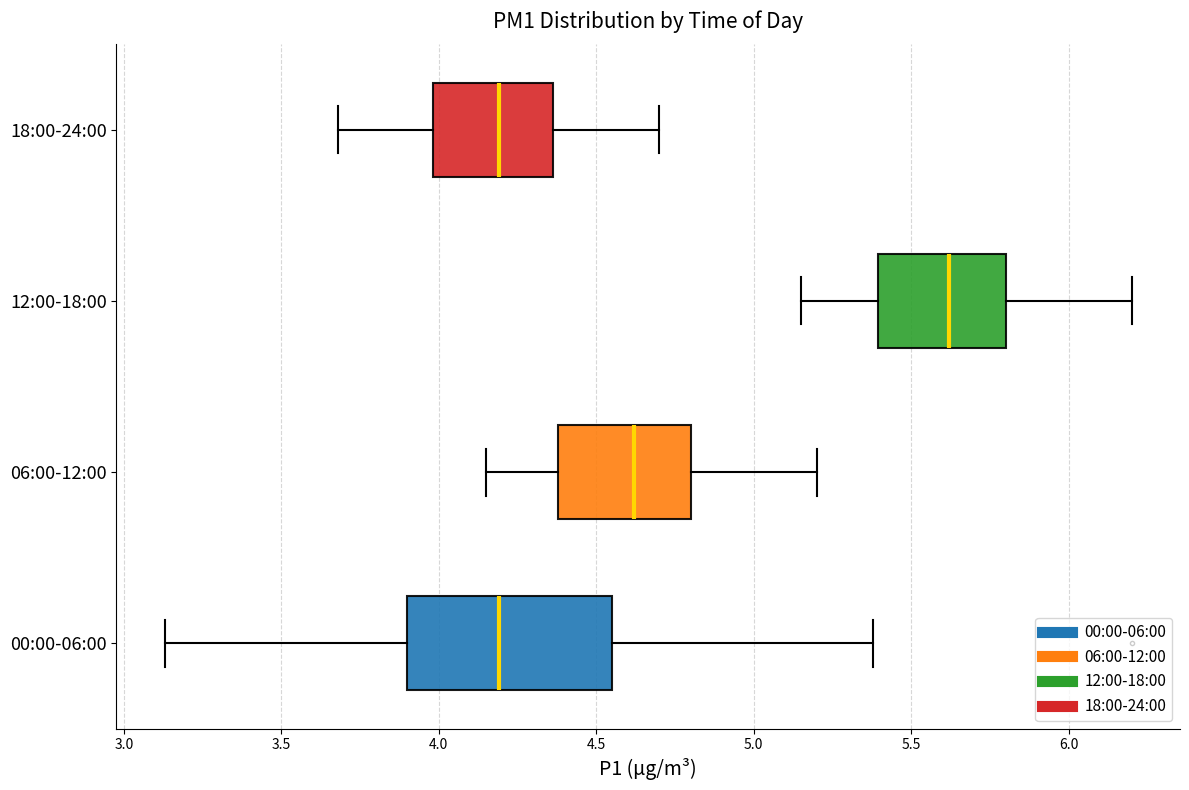

Where does the right whisker of the box for 06:00-12:00 end on the x-axis? The values are not printed on the chart, so give them approximately, as read against the axis.

5.20